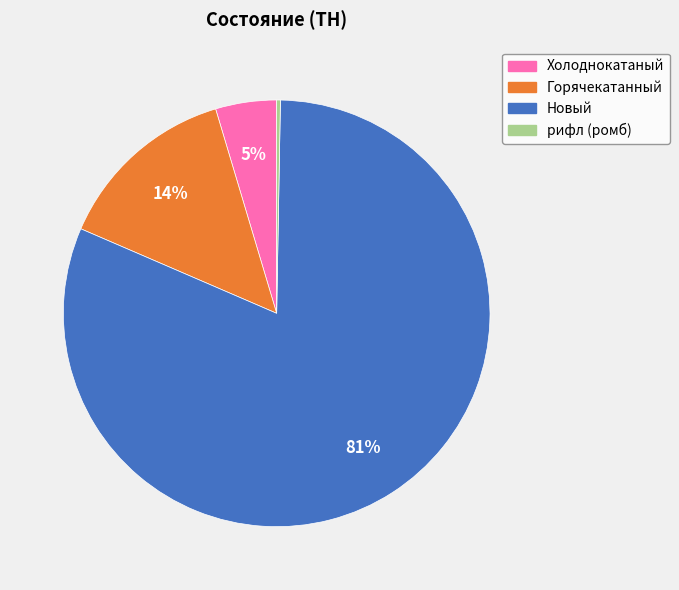

How many segments does this pie chart have?

4